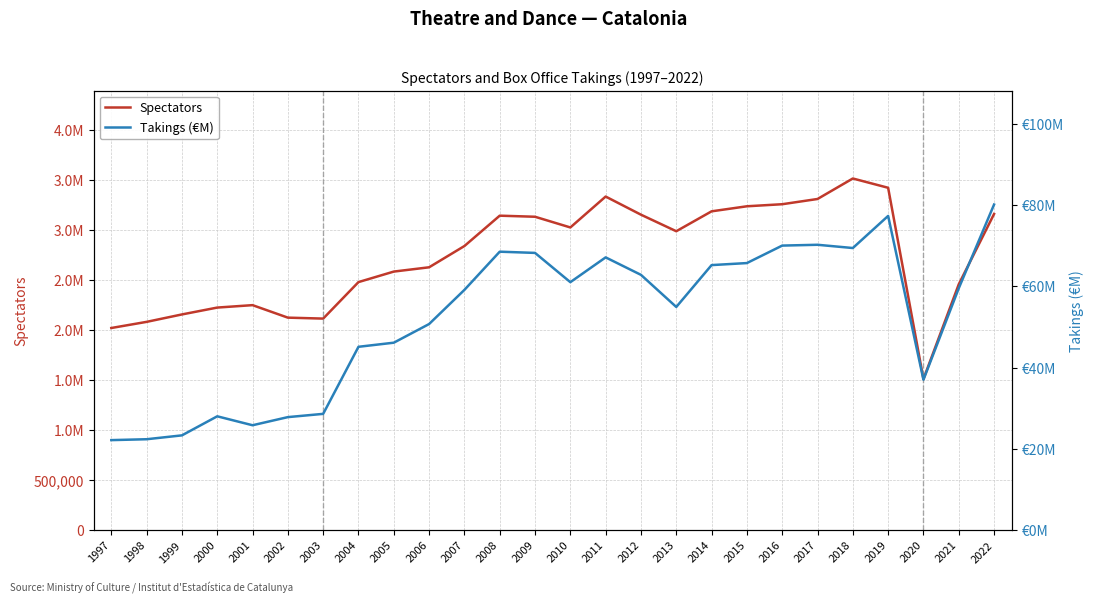

Which label corresponds to the smallest value in the chart?

1997